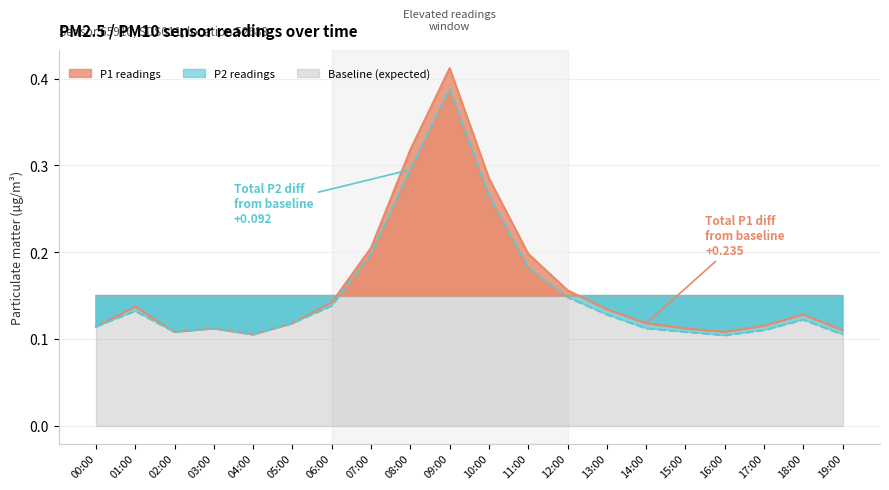

Where is P2 readings nearest to the value 0?

16:00